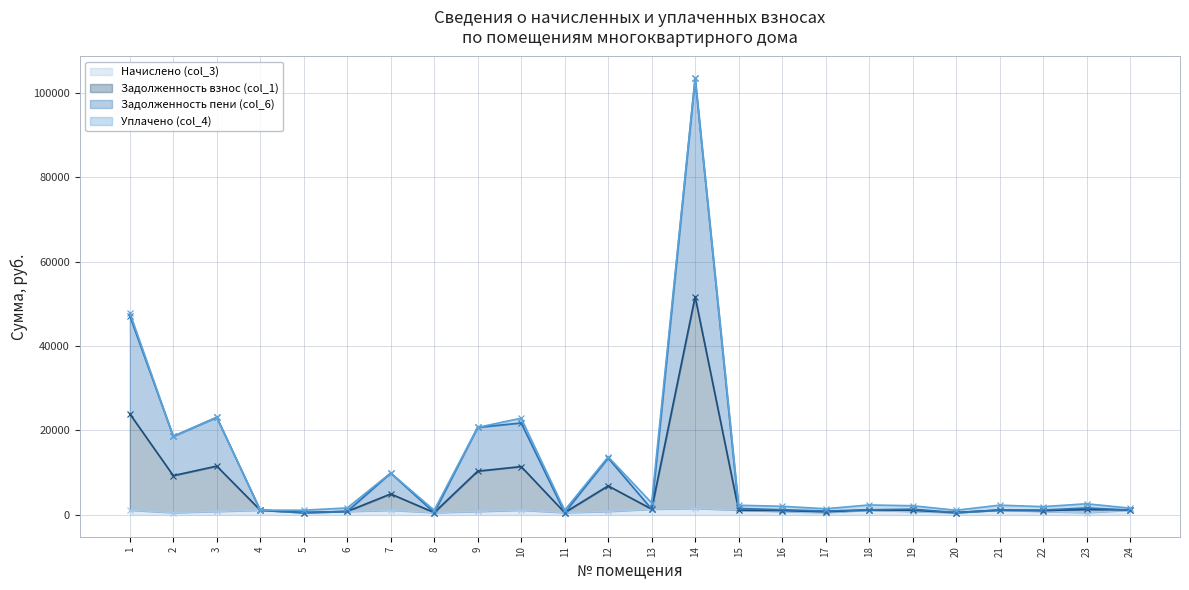

What is the sum of all Начислено (col_3) values?

21698.8